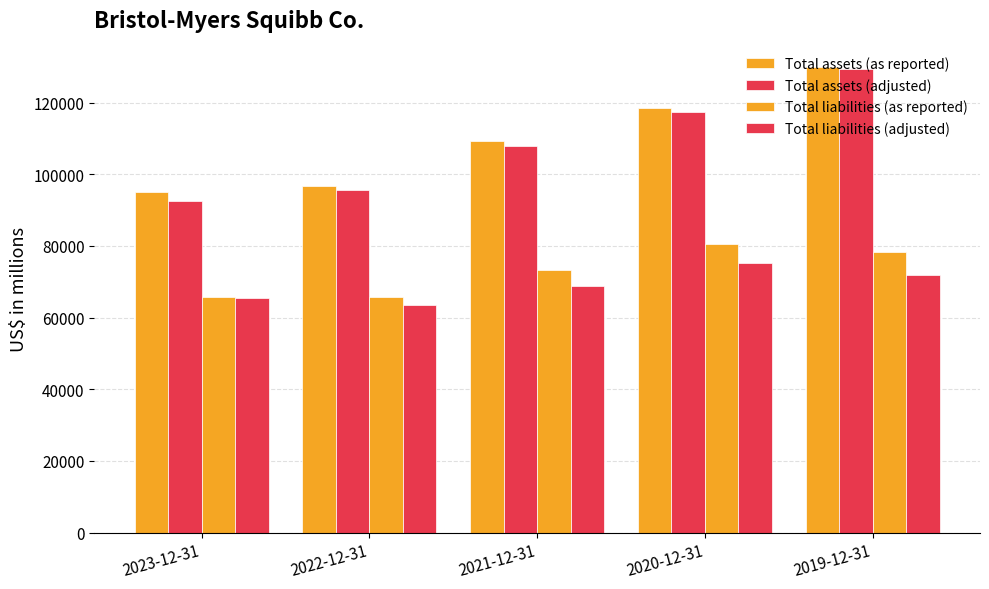

How many bars are there in each group?

4